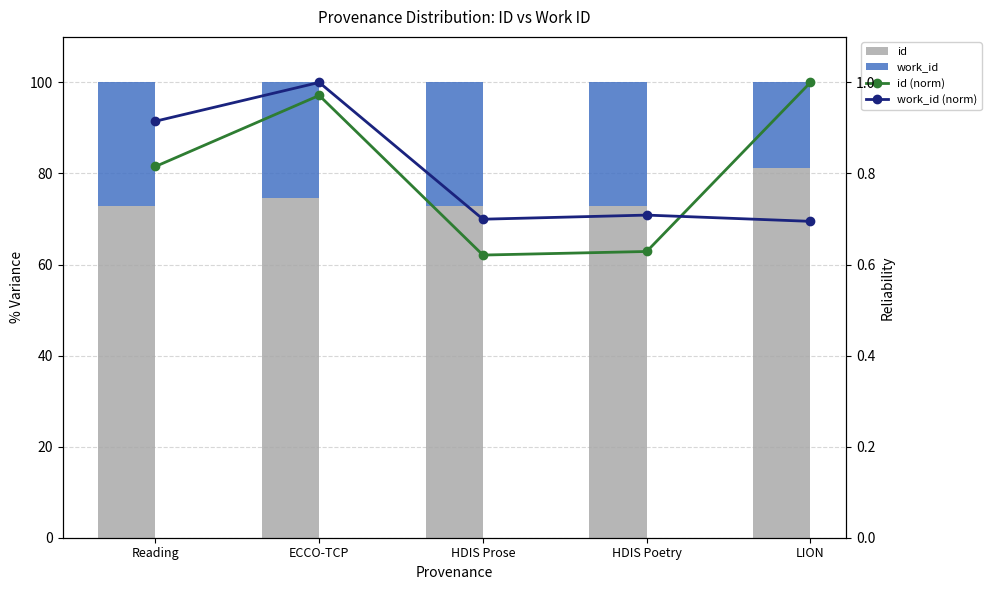

What is the label of the 4th bar from the right?

ECCO-TCP